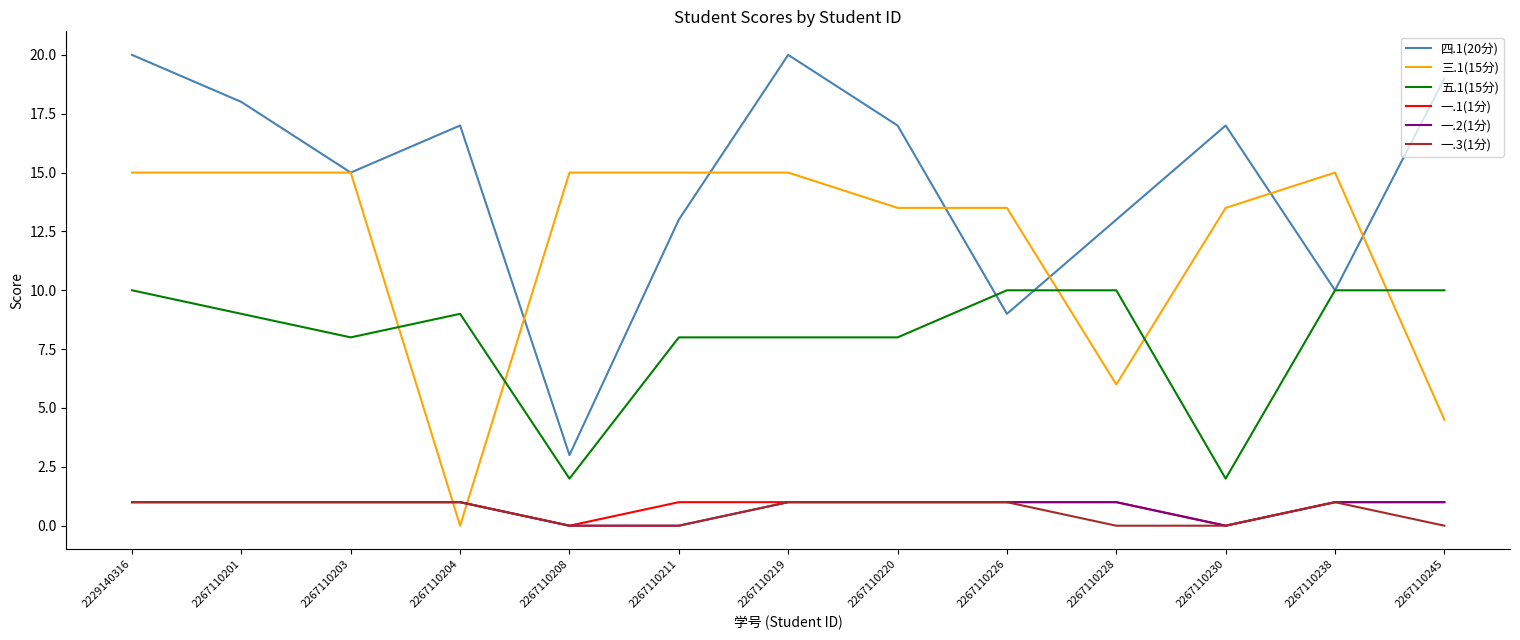

What is the average value of the 一.2(1分) series?

0.8